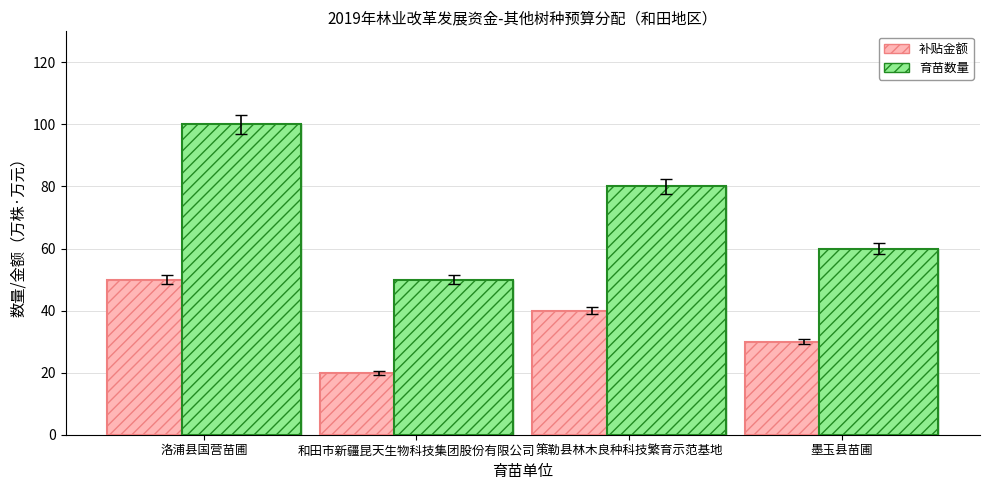

What is the label of the 4th bar from the left?

墨玉县苗圃